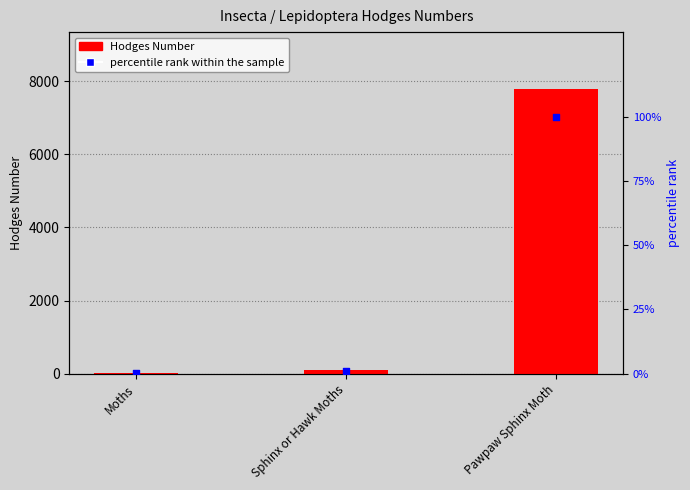

What is the total value across all series at Sphinx or Hawk Moths?

90.5